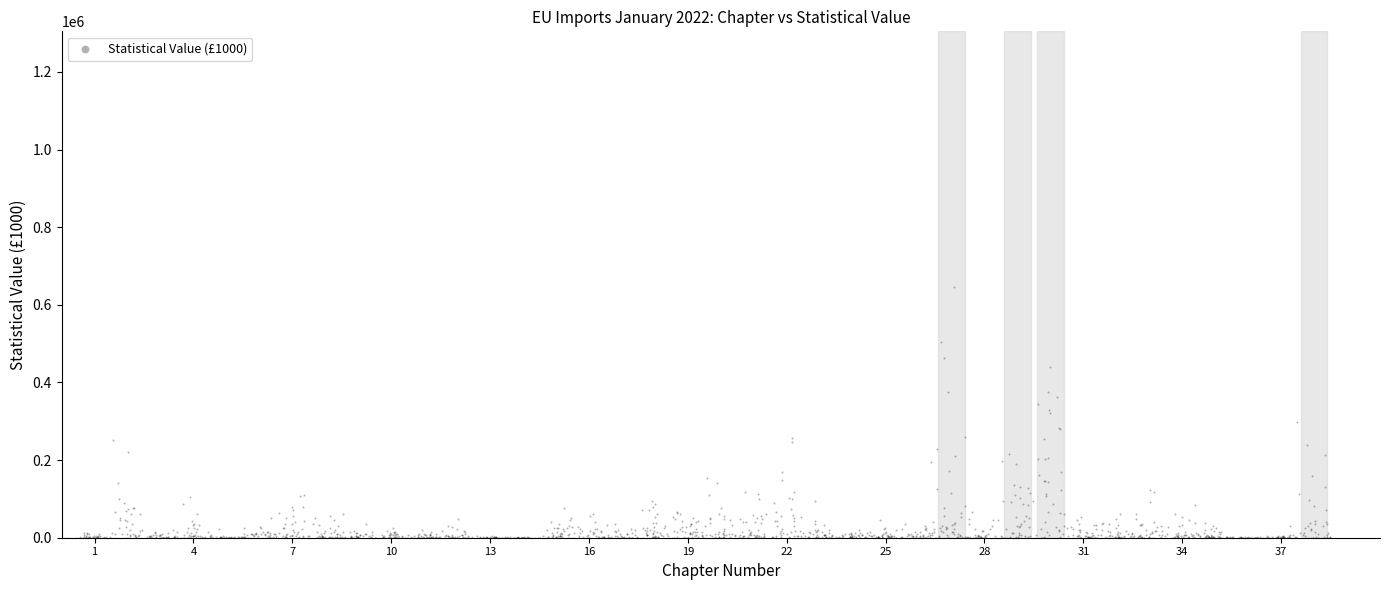

What is the range of Y values (max minus min)?

646591.7